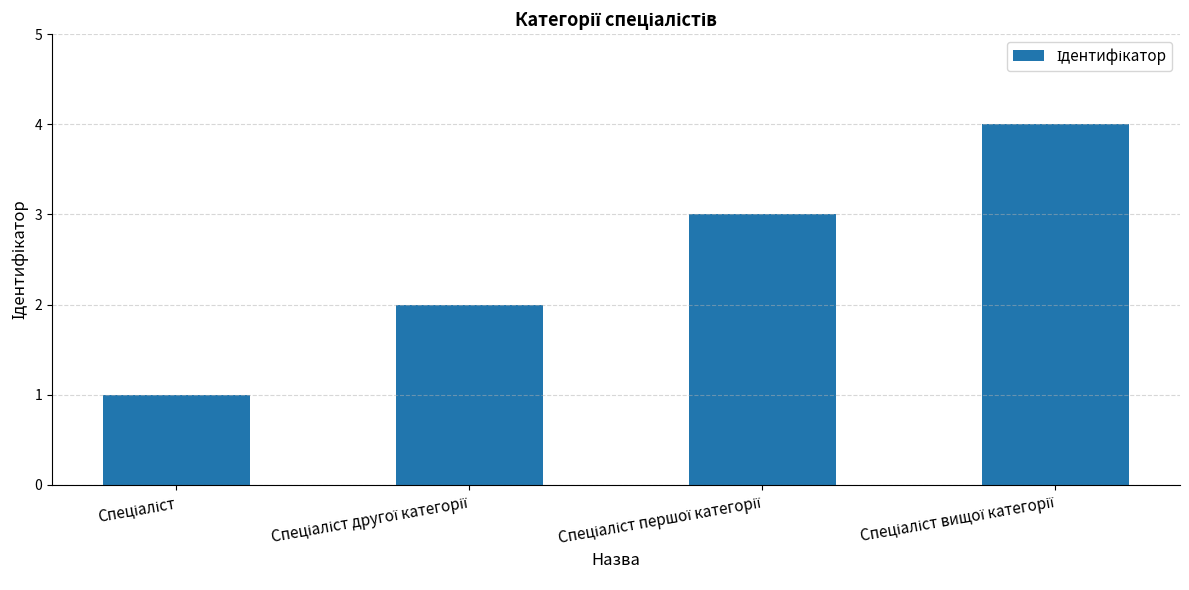

What is the difference between the maximum and minimum values?

3